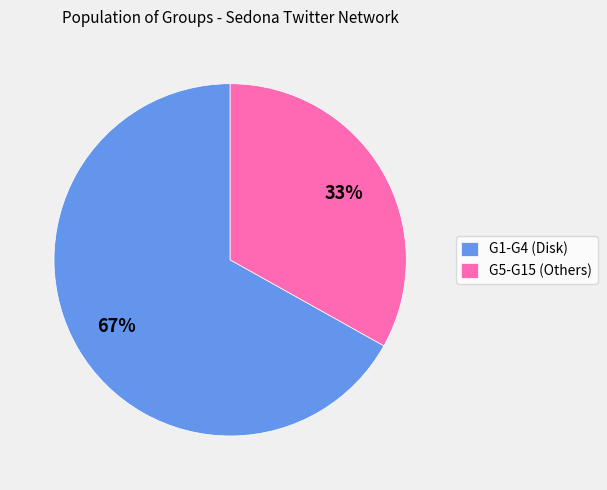

What percentage is the G1-G4 (Disk) slice, to the nearest percent?

67%